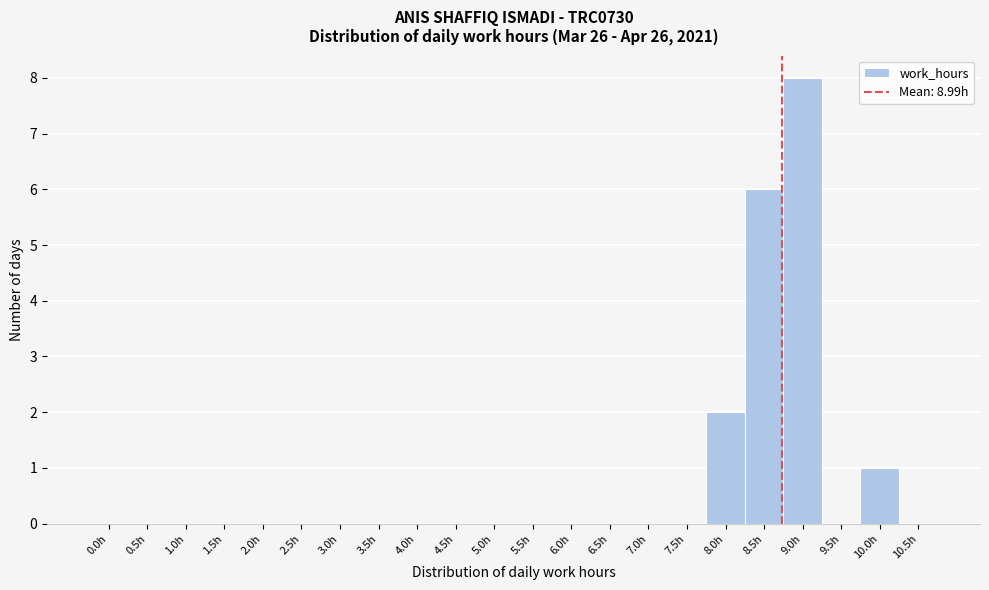

Reading left to right, extract all data points from this chart.

0.0h=0	0.5h=0	1.0h=0	1.5h=0	2.0h=0	2.5h=0	3.0h=0	3.5h=0	4.0h=0	4.5h=0	5.0h=0	5.5h=0	6.0h=0	6.5h=0	7.0h=0	7.5h=0	8.0h=2	8.5h=6	9.0h=8	9.5h=0	10.0h=1	10.5h=0